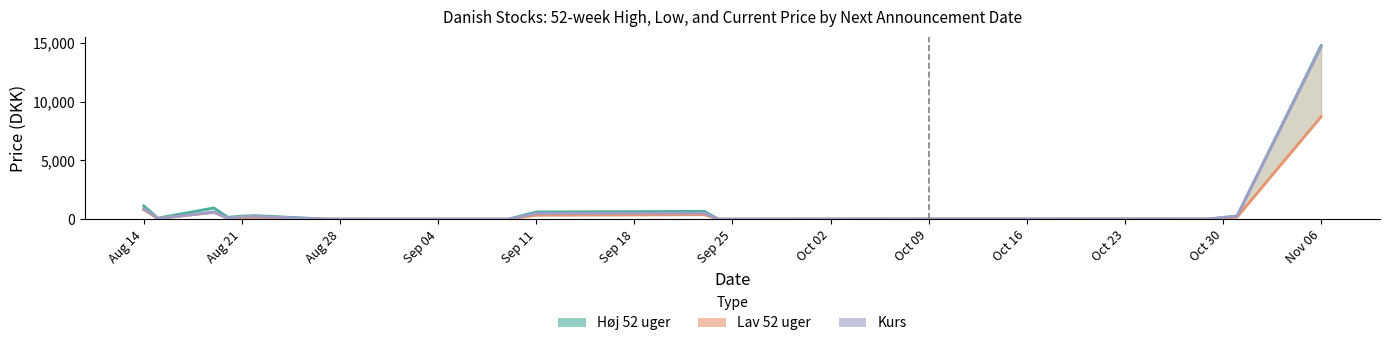

Rank the series by their maximum value, from highest to lowest.

Høj 52 uger (linje), Kurs, Lav 52 uger (linje)